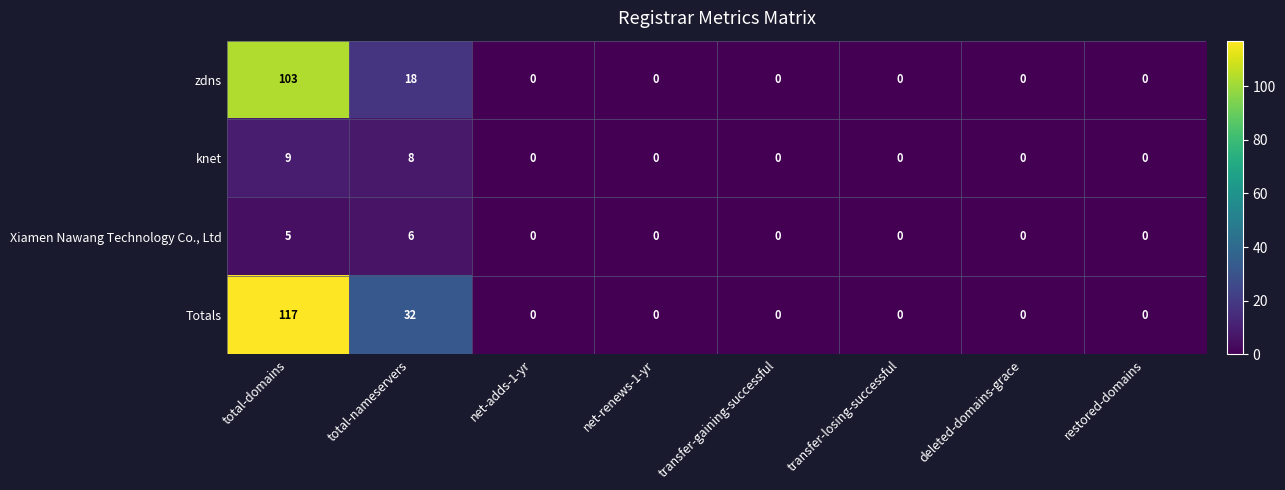

How many series are shown in this chart?

4